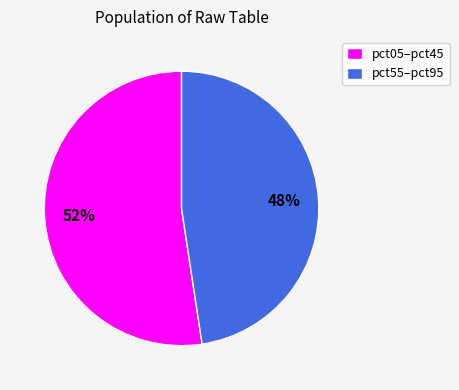

What is the smallest slice in the pie chart?

pct55–pct95